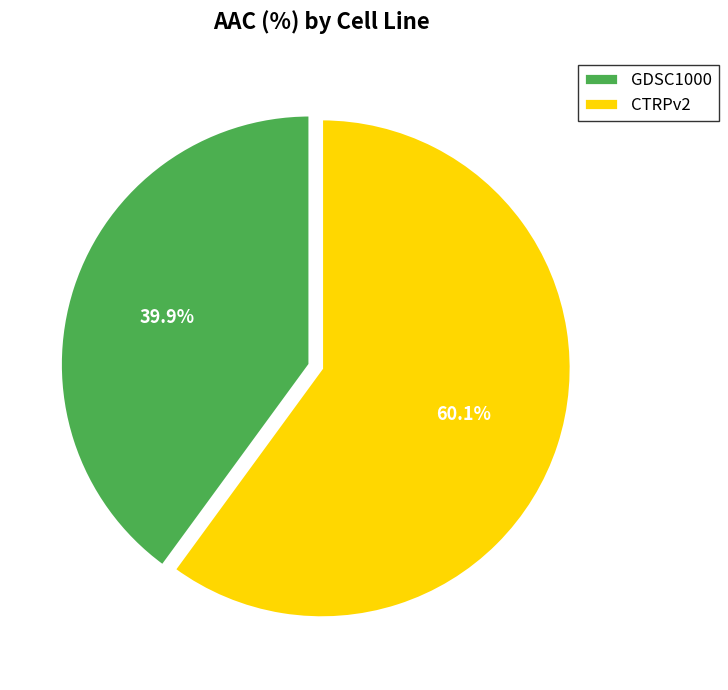

What is the total percentage of CTRPv2 and GDSC1000?

100.0%